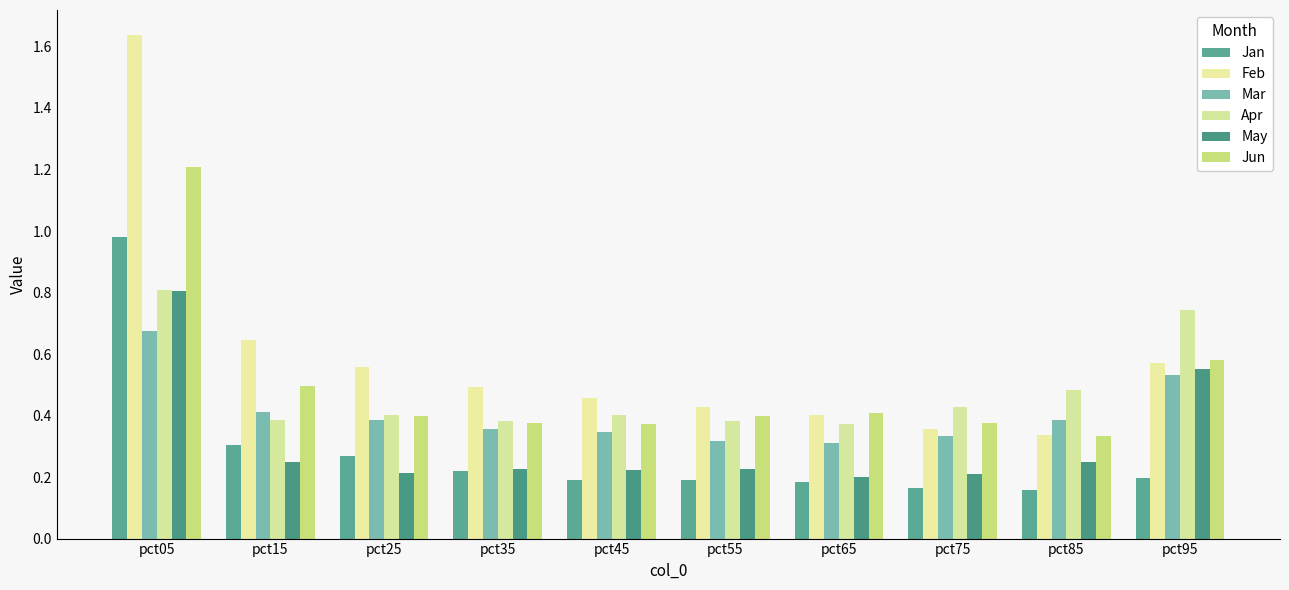

At how many categories does at least one series exceed 1?

1